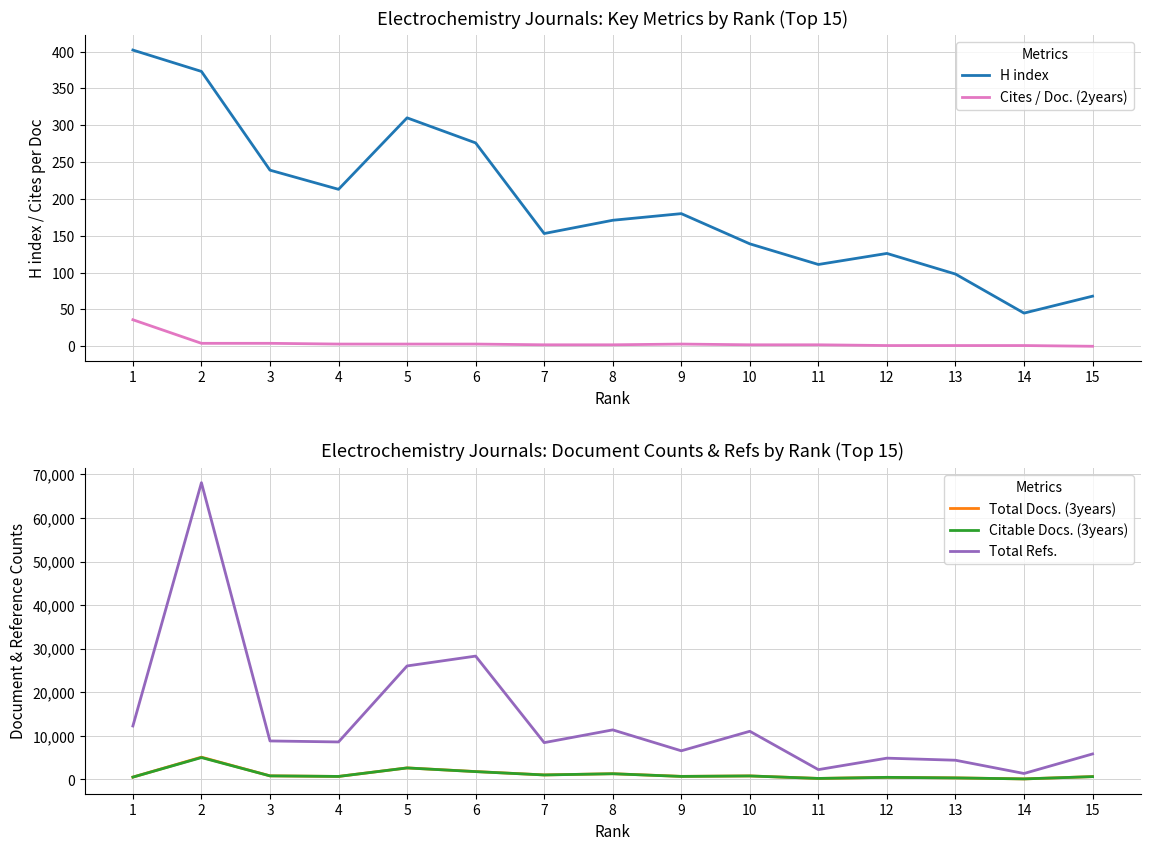

Reading right to left, list all the values displayed in this chart.

H index: 68	45	98	126	111	139	180	171	153	276	310	213	239	373	402
Cites / Doc. (2years): 0	1	1	1	2	2	3	2	2	3	3	3	4	4	36
Total Docs. (3years): 652	125	359	480	233	808	706	1315	1036	1811	2646	693	826	5117	537
Citable Docs. (3years): 647	123	352	480	233	803	695	1307	1031	1796	2642	692	820	5024	534
Total Refs.: 5853	1367	4409	4885	2255	11054	6573	11374	8447	28303	26046	8605	8834	68095	12268